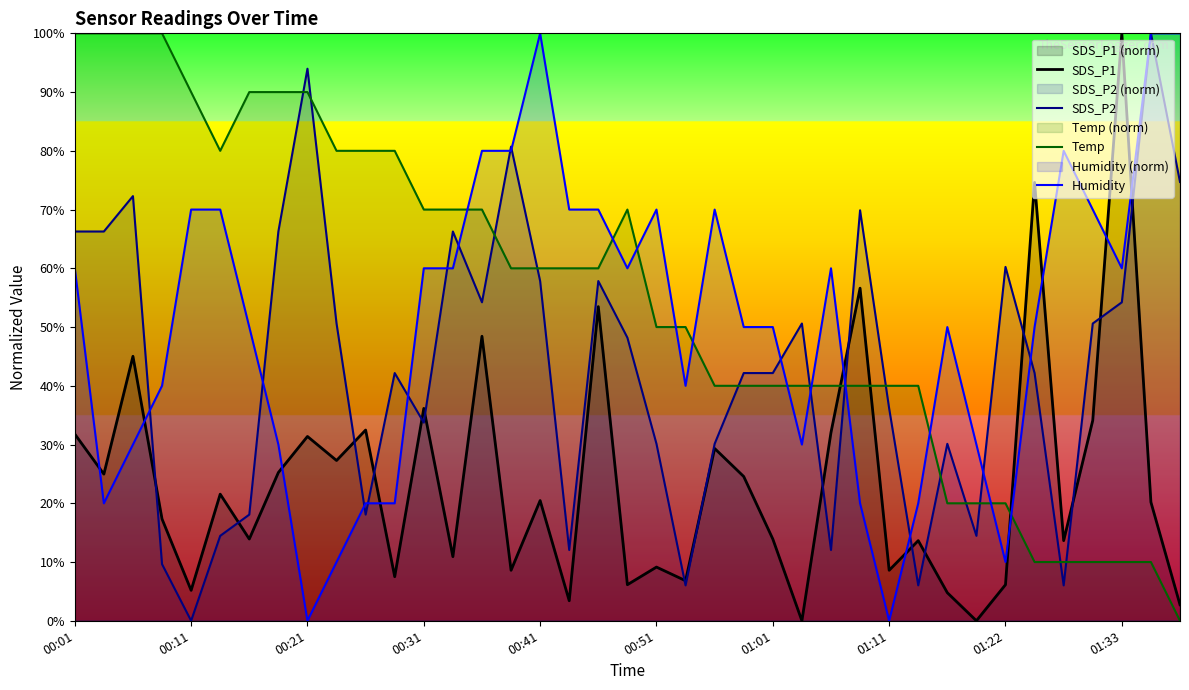

What is the greatest value displayed?

100.0